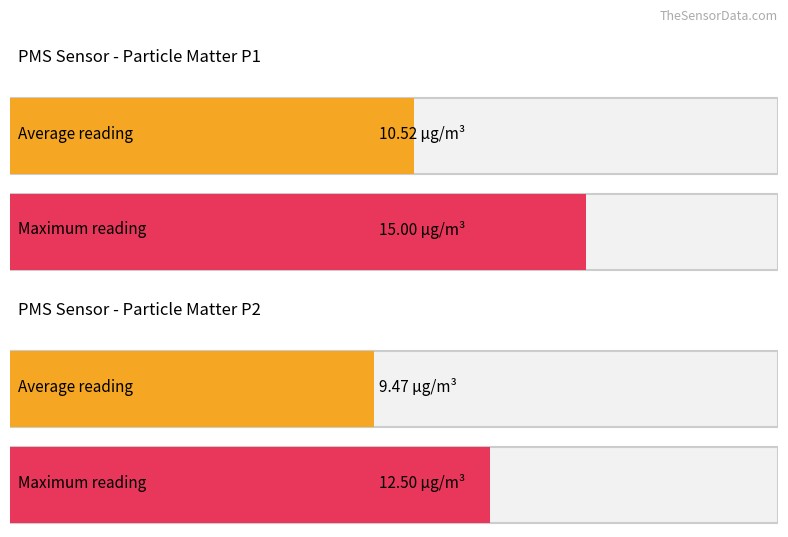

The value of PMS_P1 at 00:24 is 9.0. True or false?

False